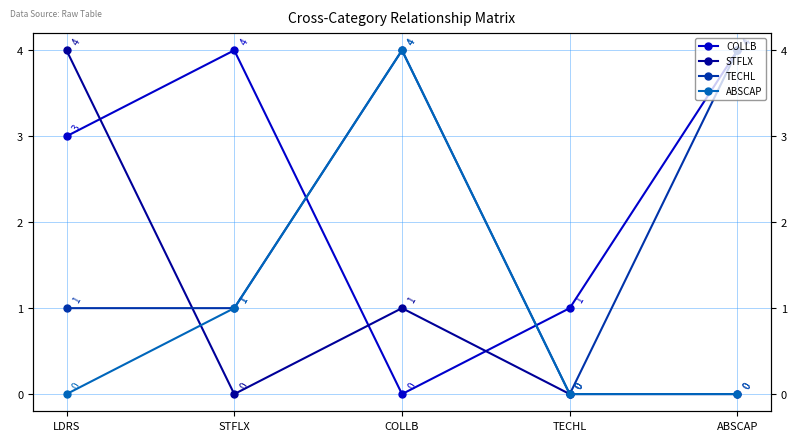

List the labels in order of ABSCAP value, largest first.

COLLB, STFLX, LDRS, TECHL, ABSCAP